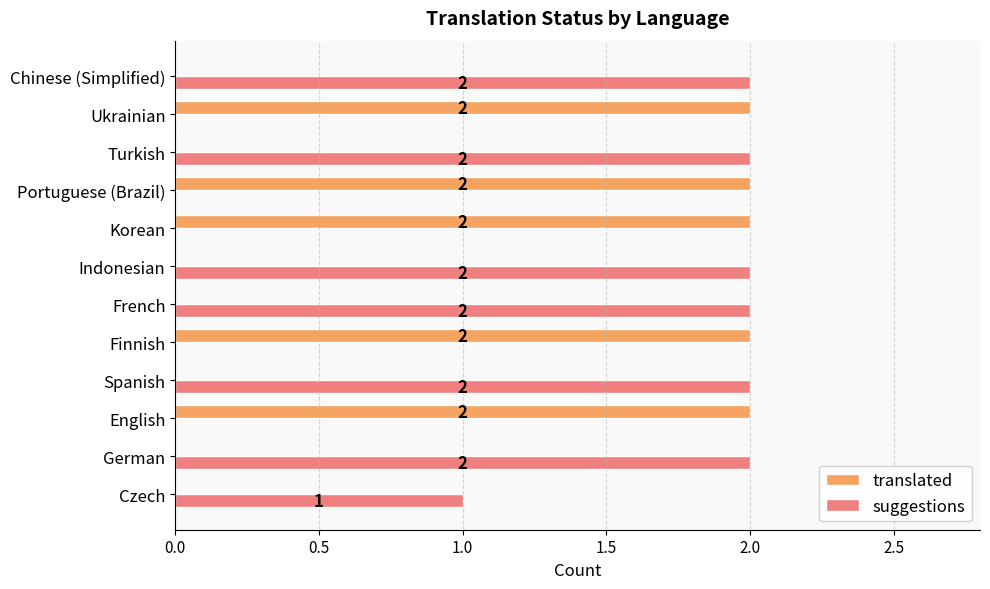

At which label is suggestions closest to 1?

Czech